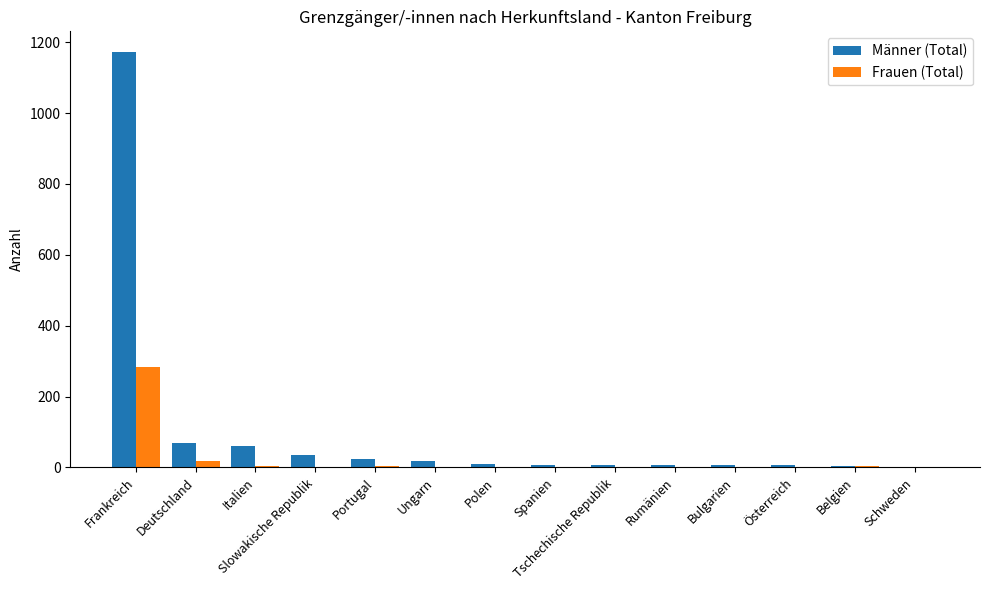

Which series has the largest range (max minus min)?

Männer (Total)